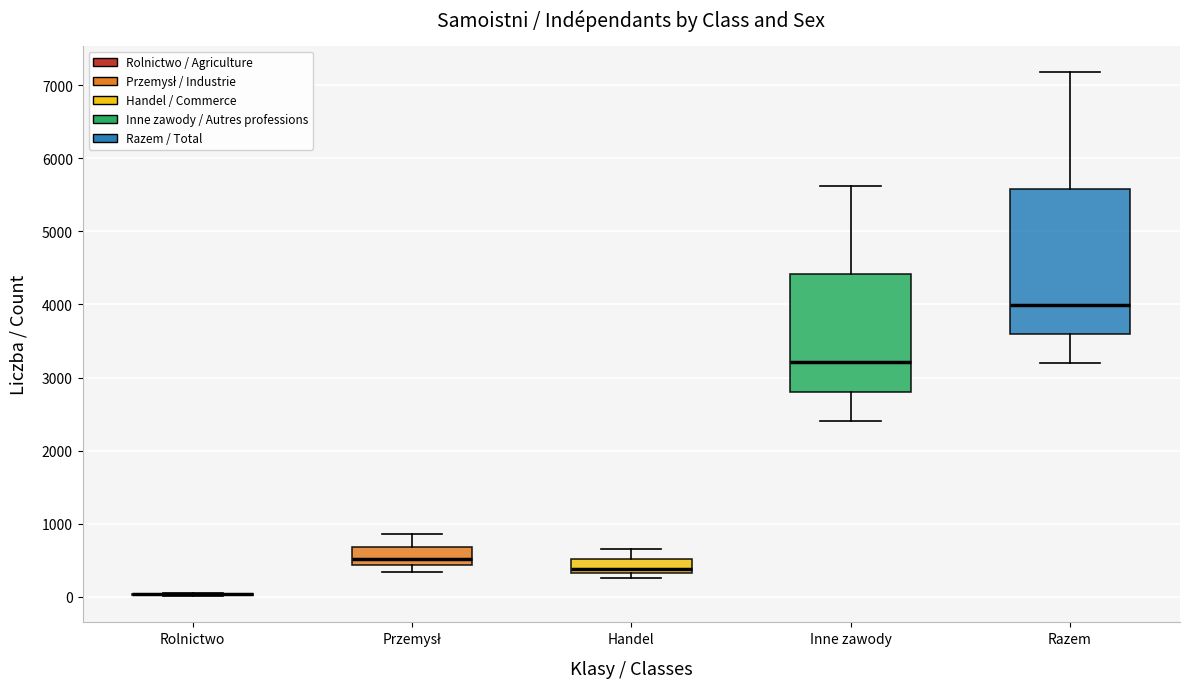

Comparing the boxes themselves (not the whiskers), which one is the tallest?

Razem